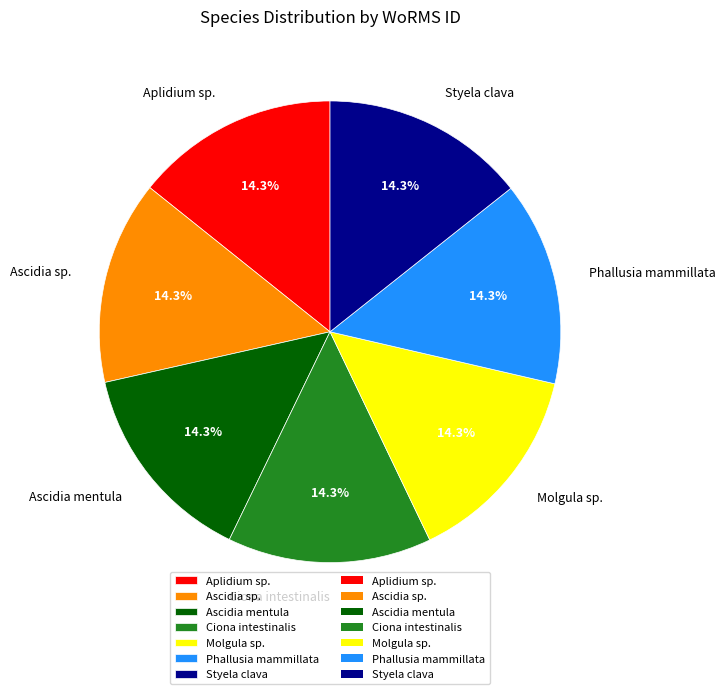

What is the total percentage of Ciona intestinalis and Ascidia sp.?

28.6%